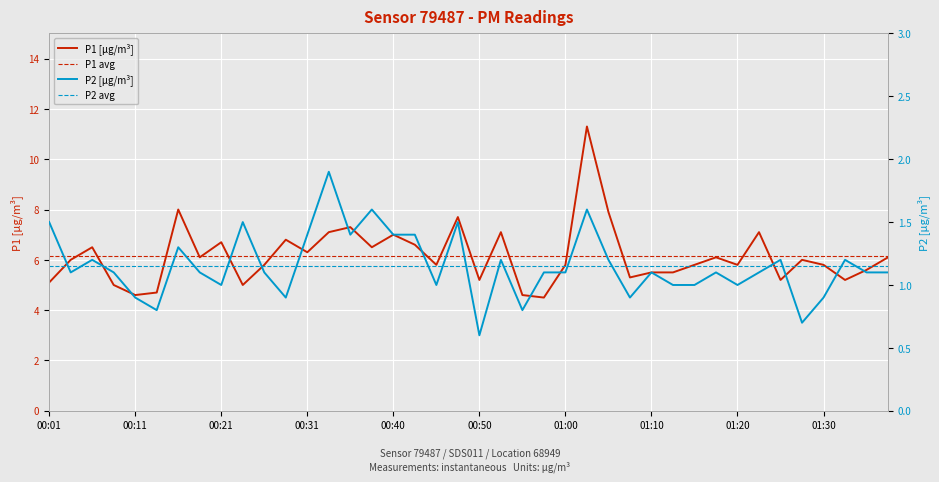

Where is P2 avg nearest to the value 1?

00:01